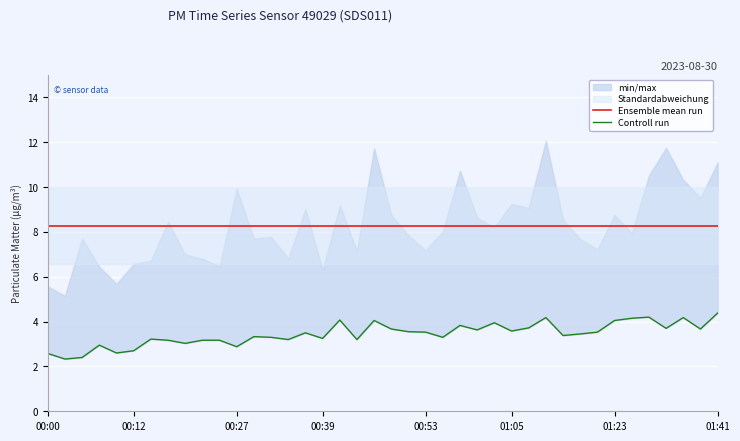

What is the sum of the Ensemble mean run values at 14 and 21?

16.6